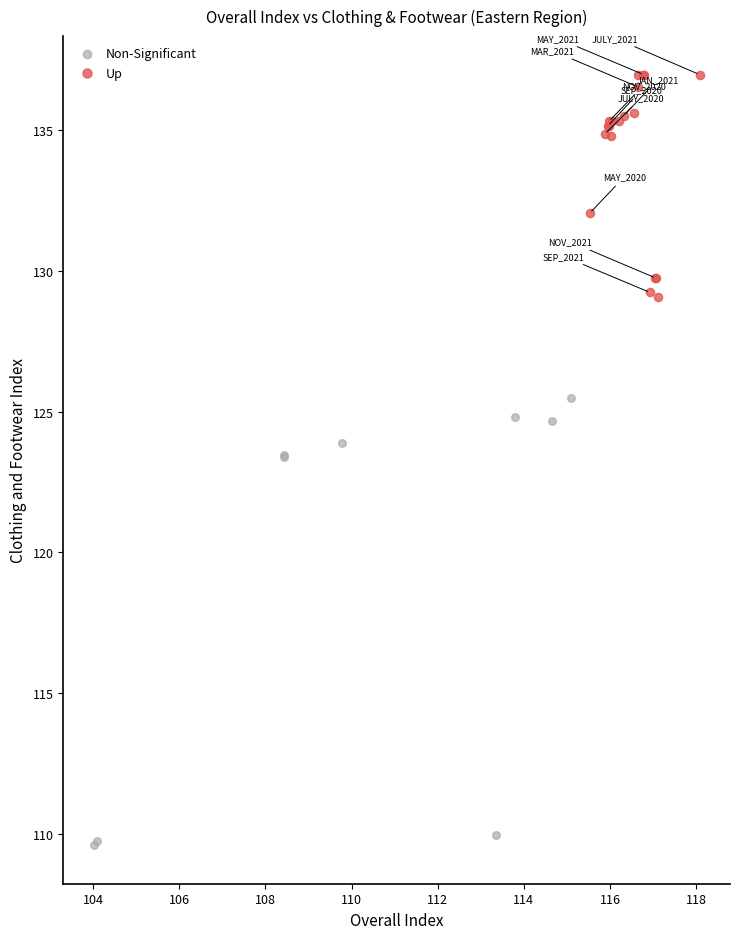

Which series contains the lowest Y value?

Non-Significant